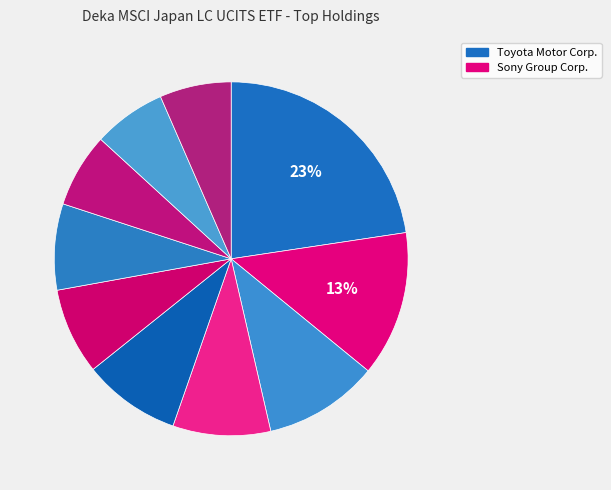

Which slice is the largest?

Toyota Motor Corp.